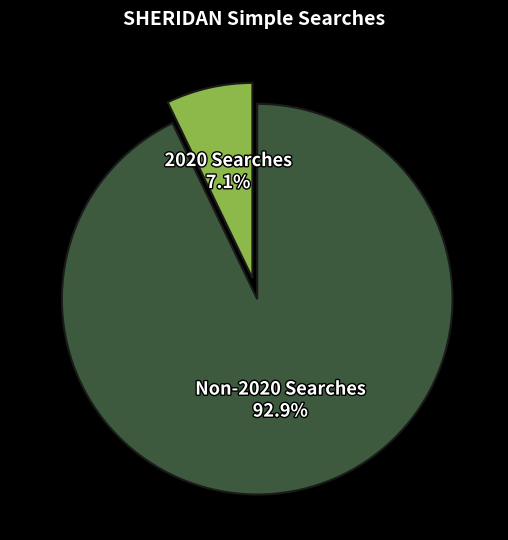

Is there any slice that represents more than half of the pie?

Yes